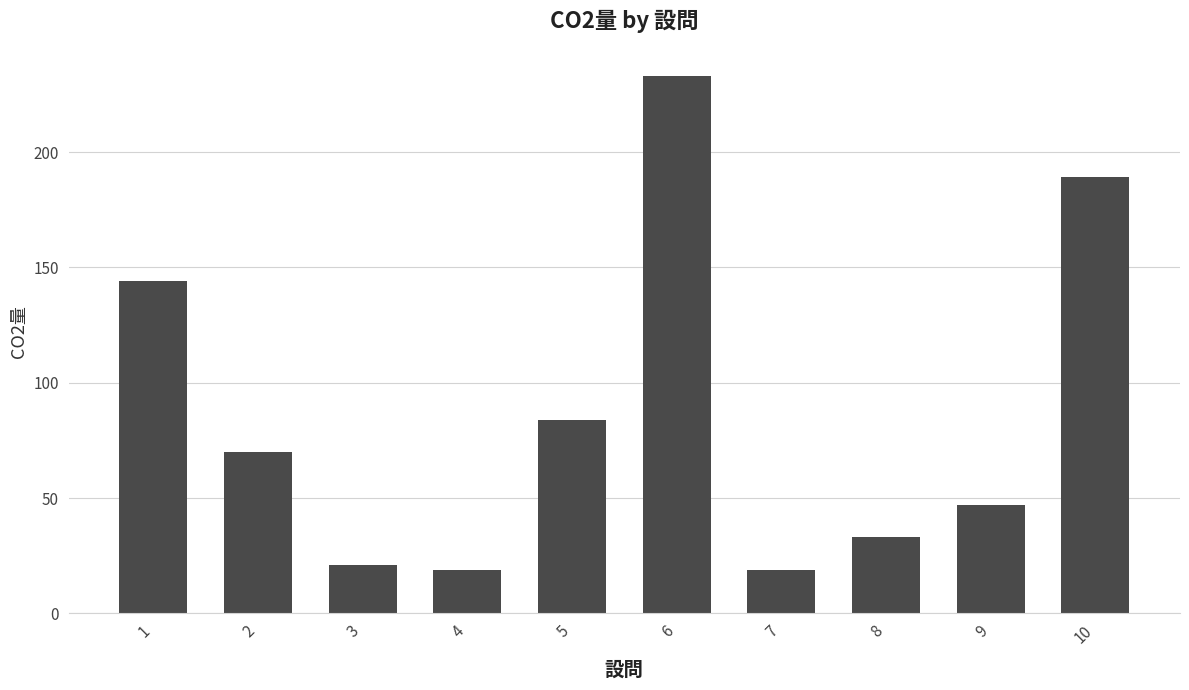

What is the average value?

86